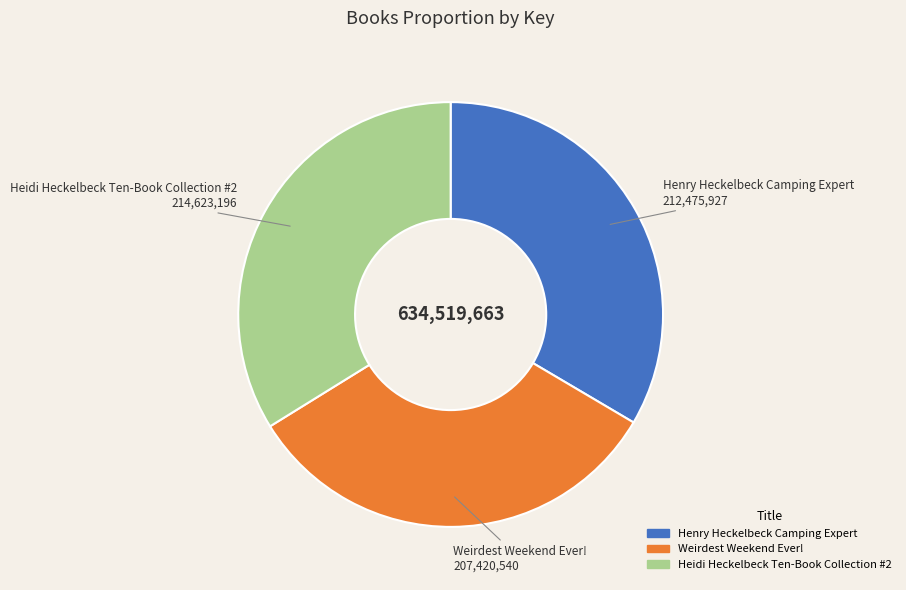

How many slices are in this pie chart?

3